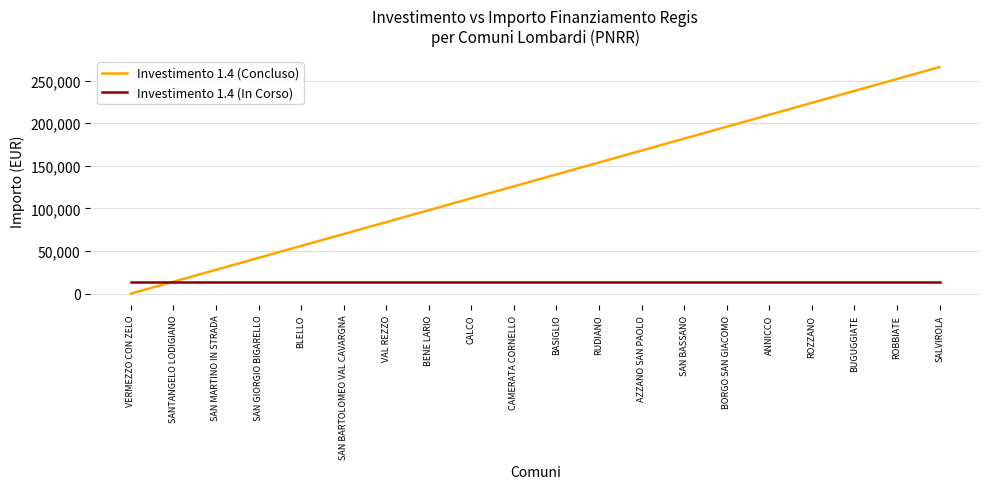

Rank the series at VERMEZZO CON ZELO from lowest to highest value.

Investimento 1.4 (Concluso), Investimento 1.4 (In Corso)